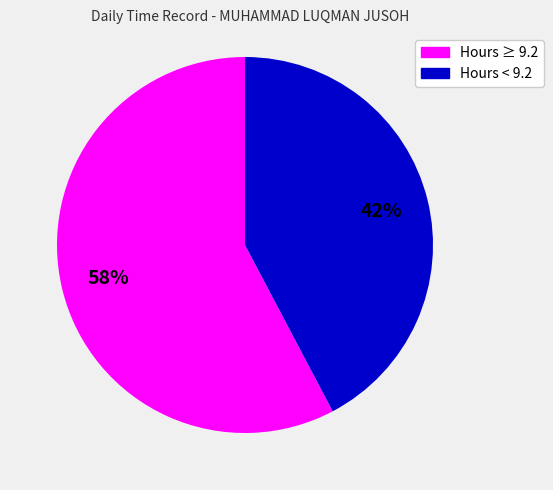

Is there any slice that represents more than half of the pie?

Yes